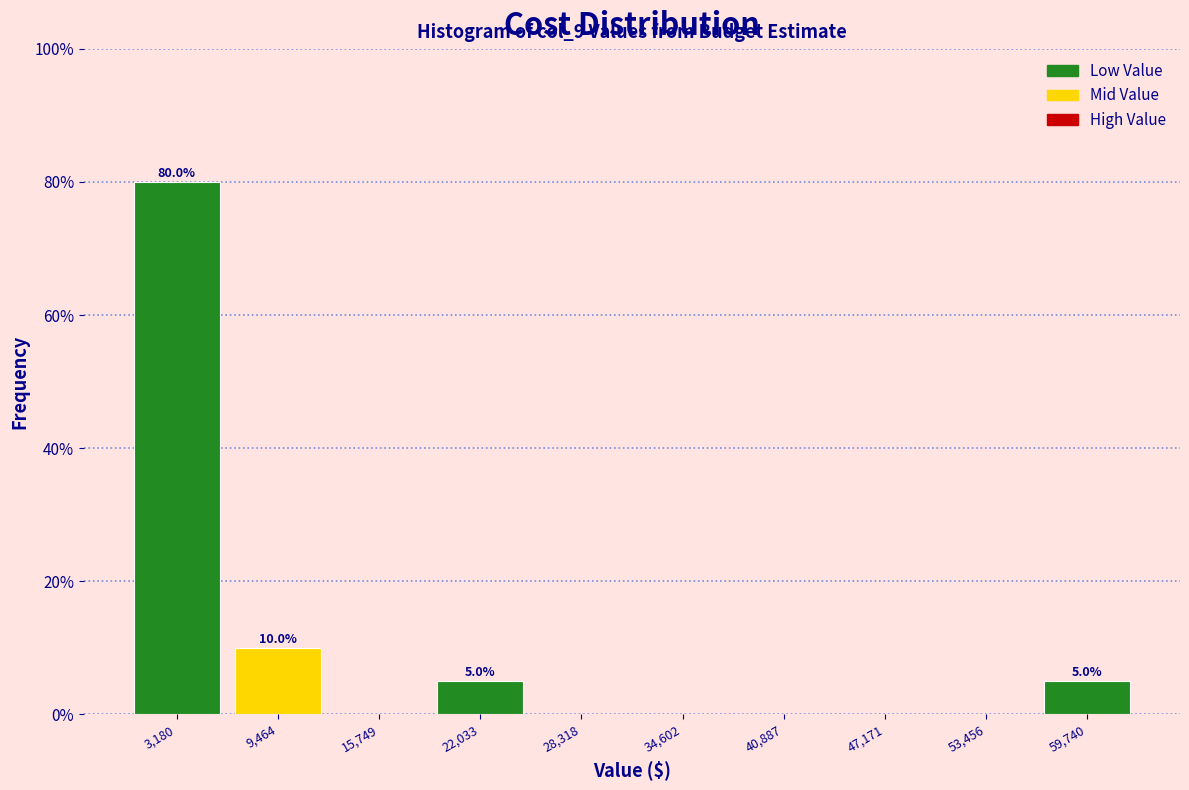

Which range on the x-axis has the tallest bar?

0 to 6000